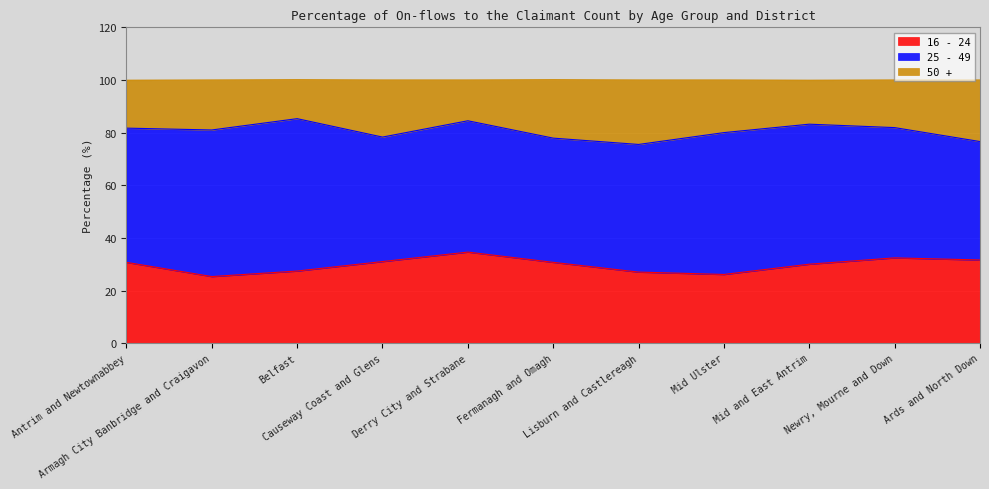

What is the highest value of the 16 - 24 series?

34.6